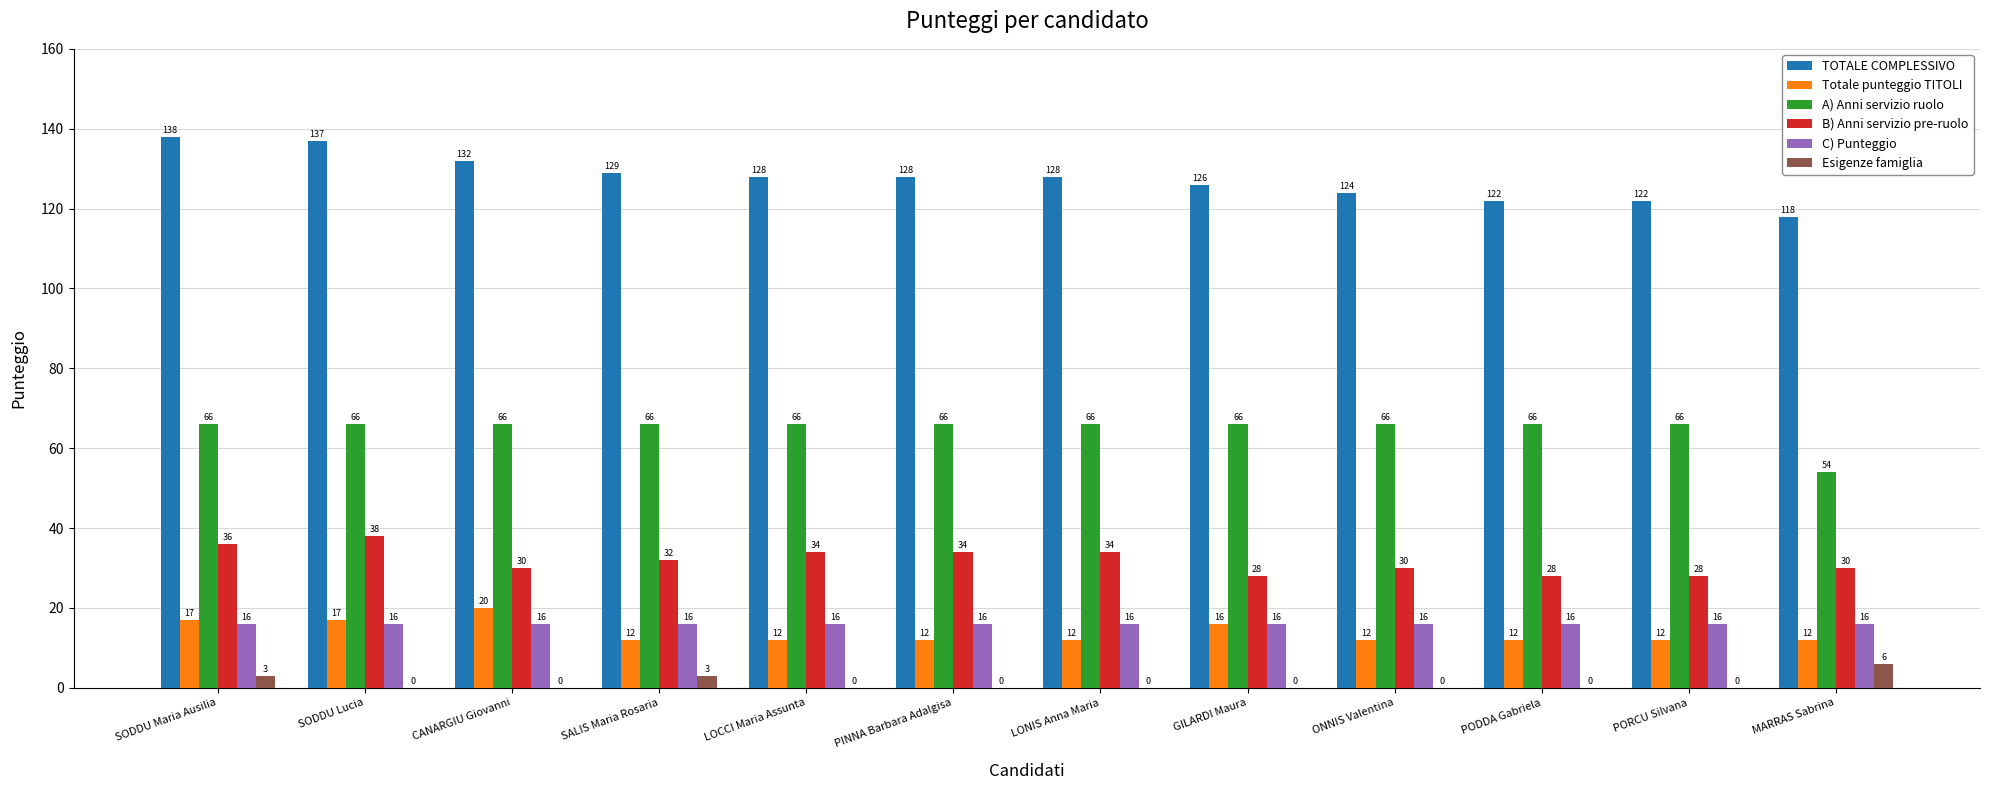

Which series has the largest total across all categories?

TOTALE COMPLESSIVO